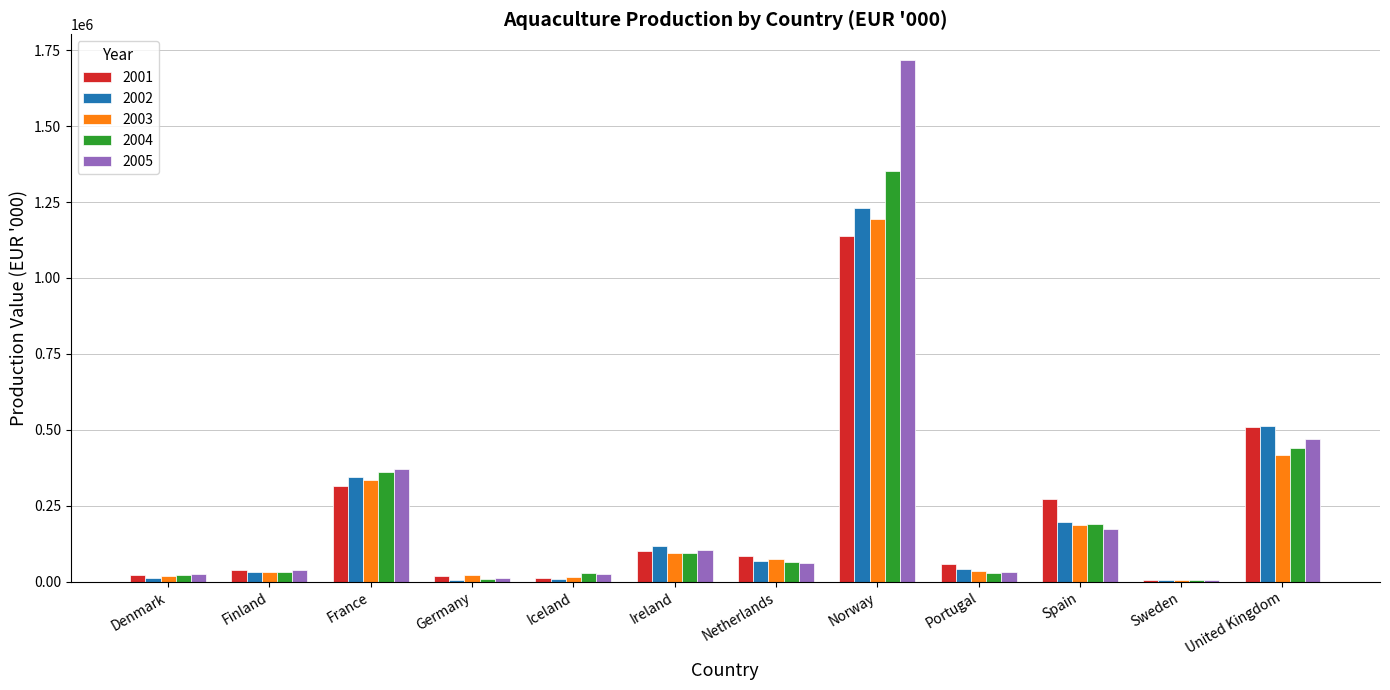

How many categories are shown in the chart?

12